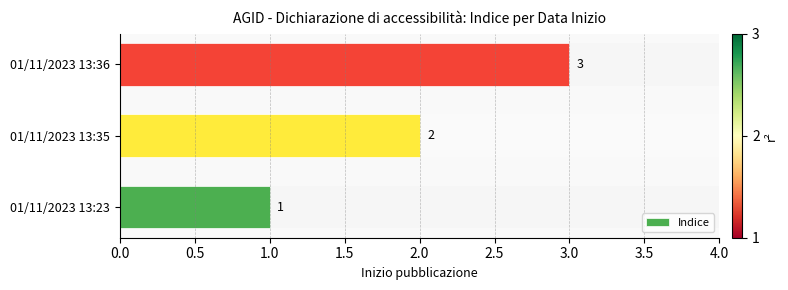

Which category has the highest value across all series?

01/11/2023 13:36